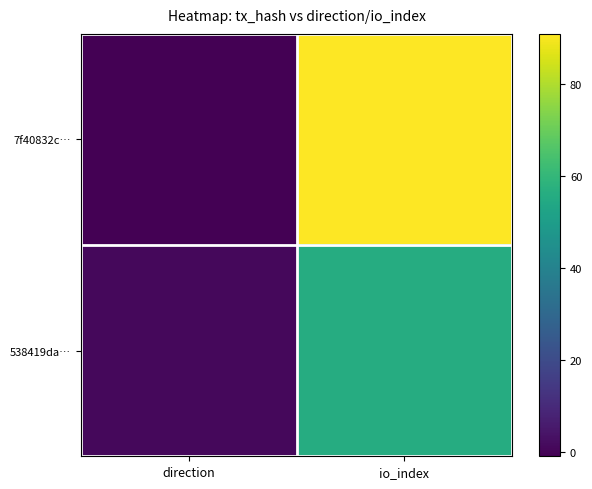

Reading left to right, extract all data points from this chart.

7f40832c…: direction=-1	io_index=91
538419da…: direction=1	io_index=56